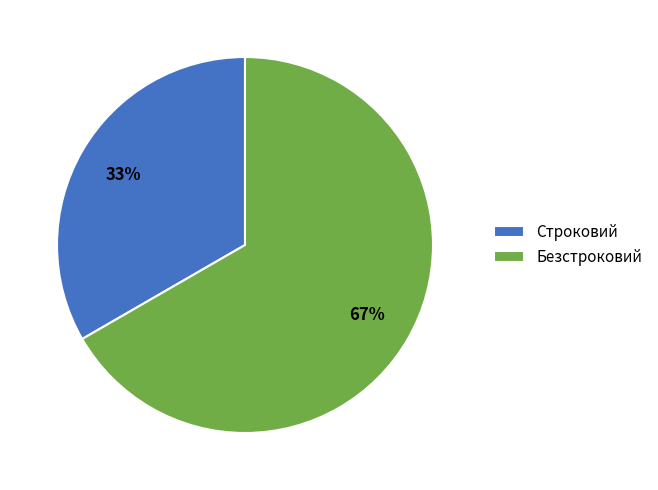

Which slice is the largest?

Безстроковий